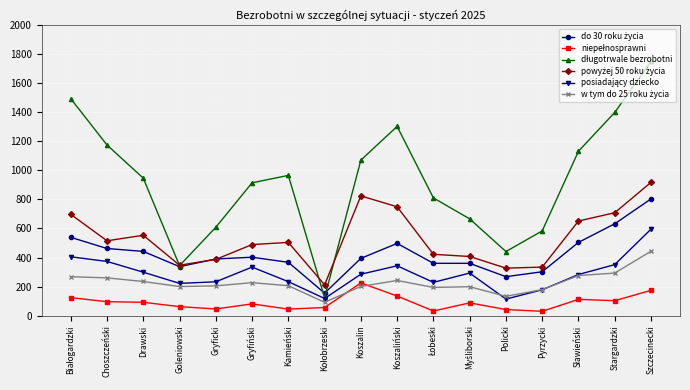

What is the label of the 13th point from the right?

Gryficki